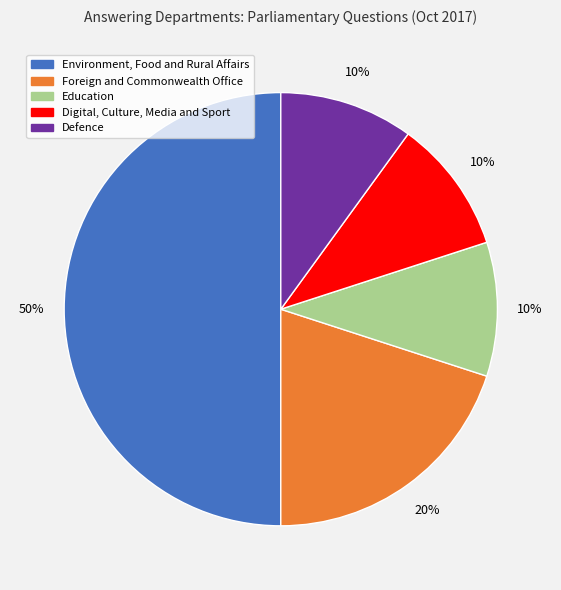

Is the sum of Foreign and Commonwealth Office and Education greater than half?

No